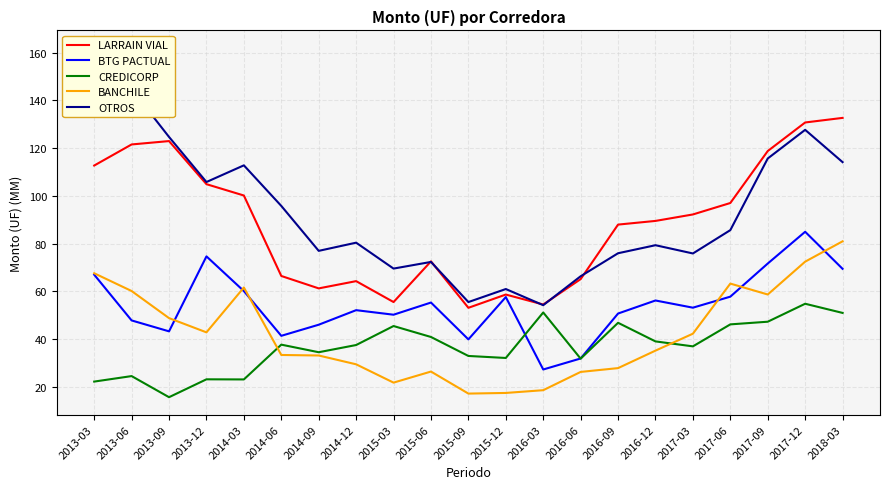

What are all the series names shown in the legend?

LARRAIN VIAL, BTG PACTUAL, CREDICORP, BANCHILE, OTROS